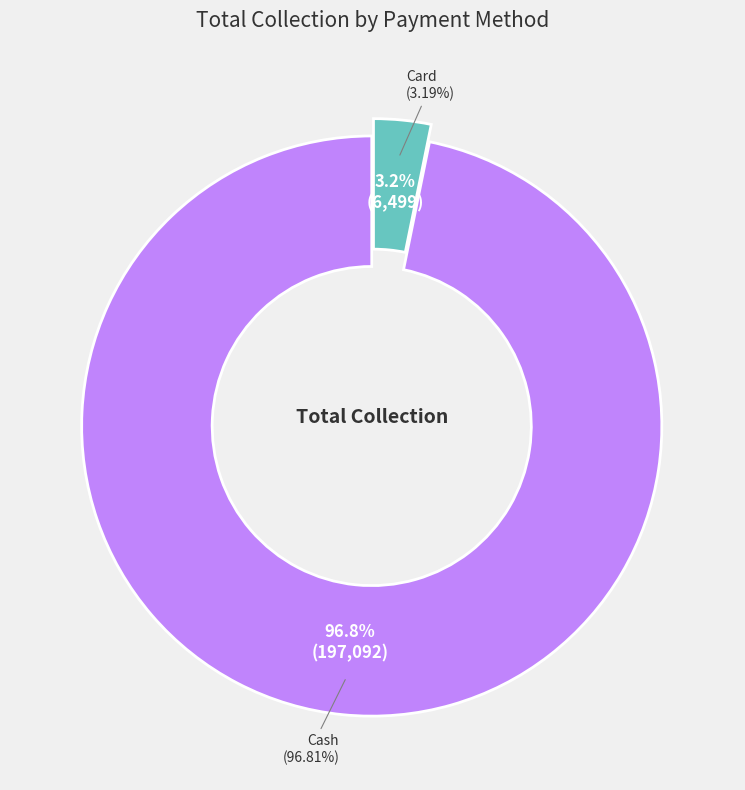

What is the smallest slice in the pie chart?

Card